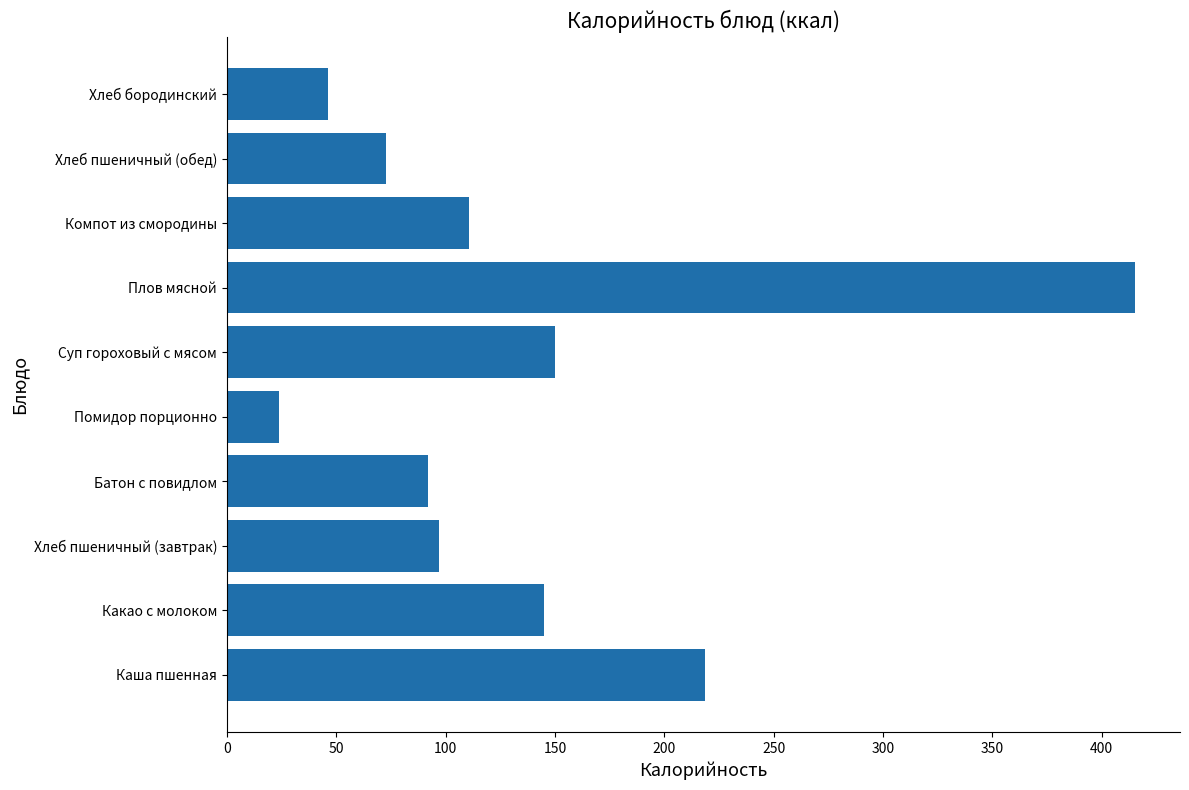

How many data points are less than 110?

5